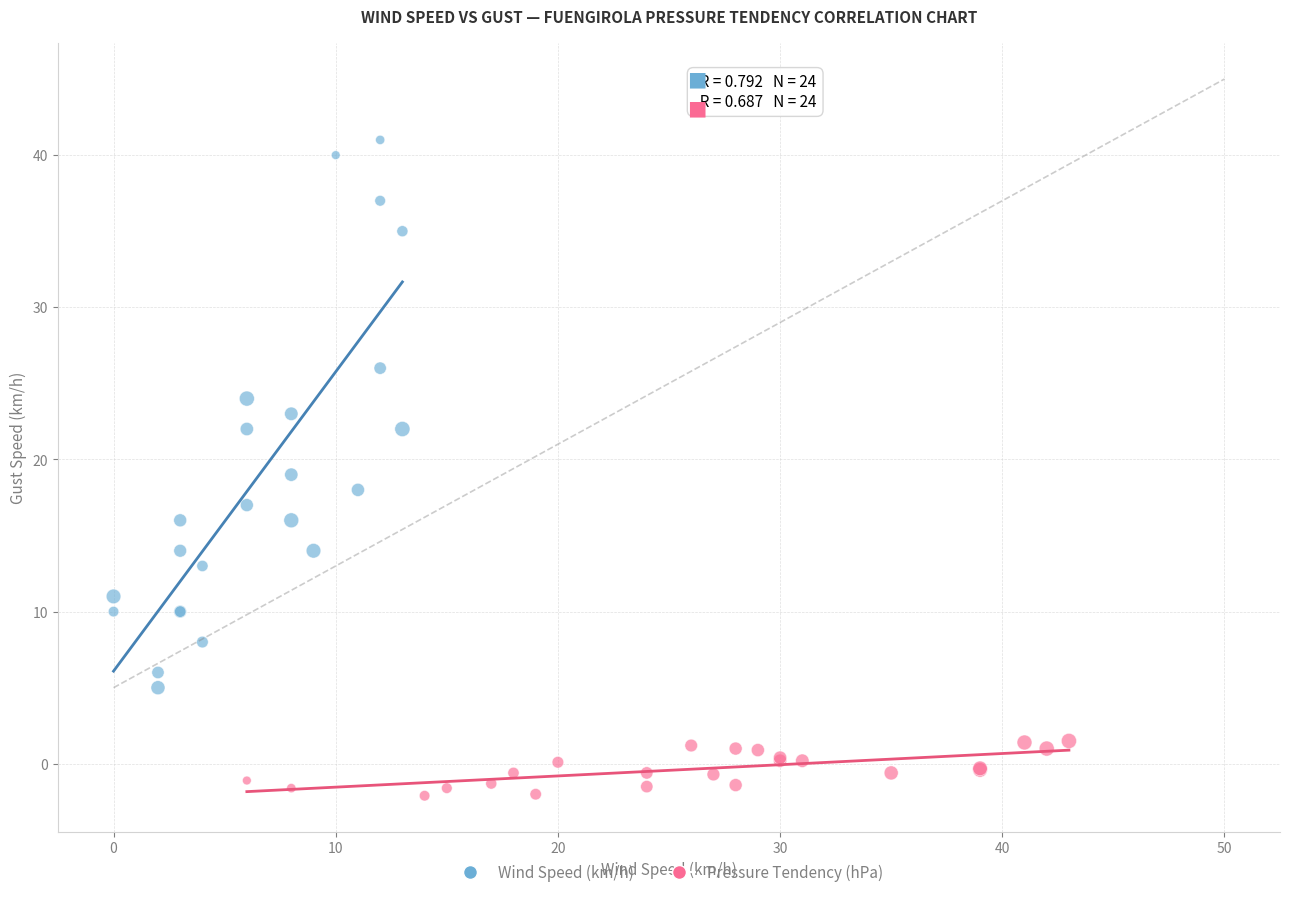

Which series reaches the minimum Y coordinate?

Pressure Tendency (hPa)